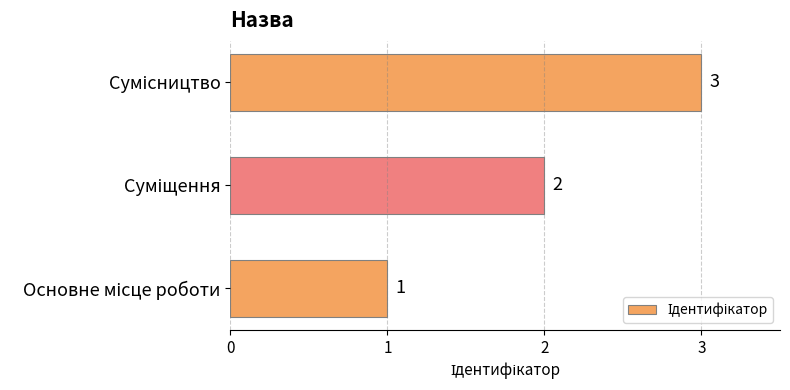

What is the sum of all values?

6